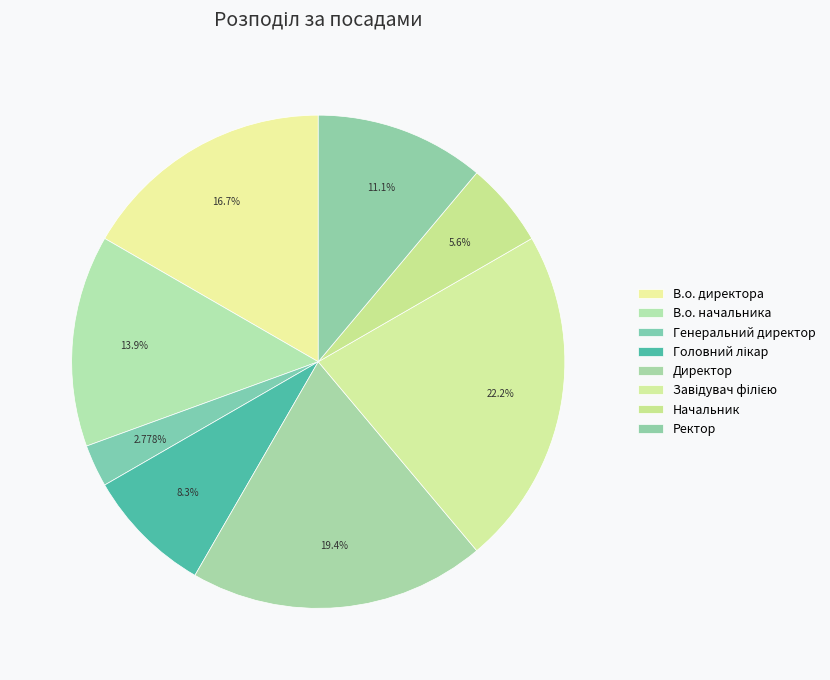

Is there any slice that represents more than half of the pie?

No